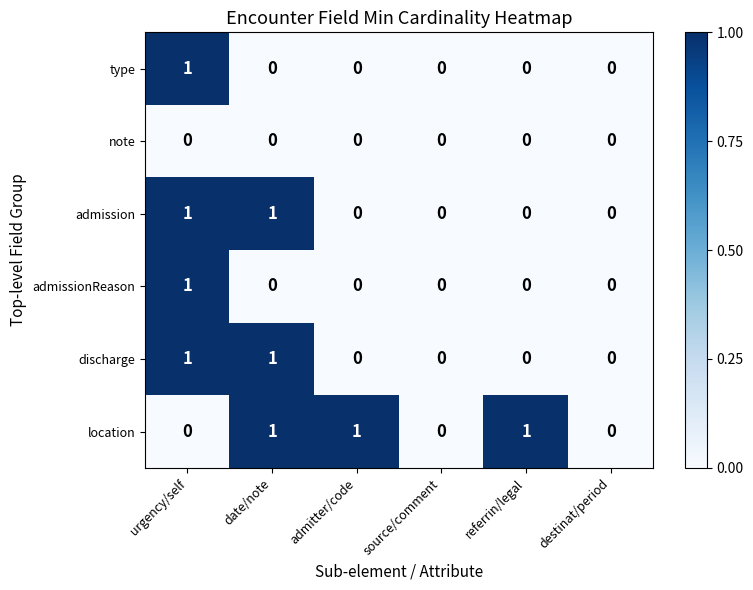

Which series changed the most between source/comment and referrin/legal?

location